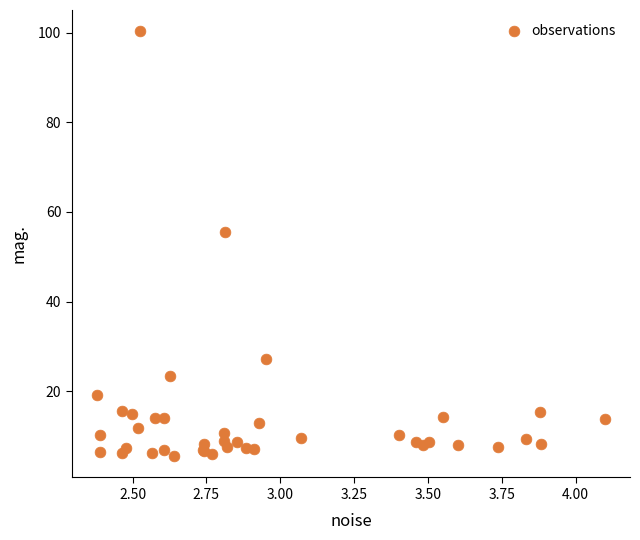

What Y value in the scatter plot is closest to 52?

55.4